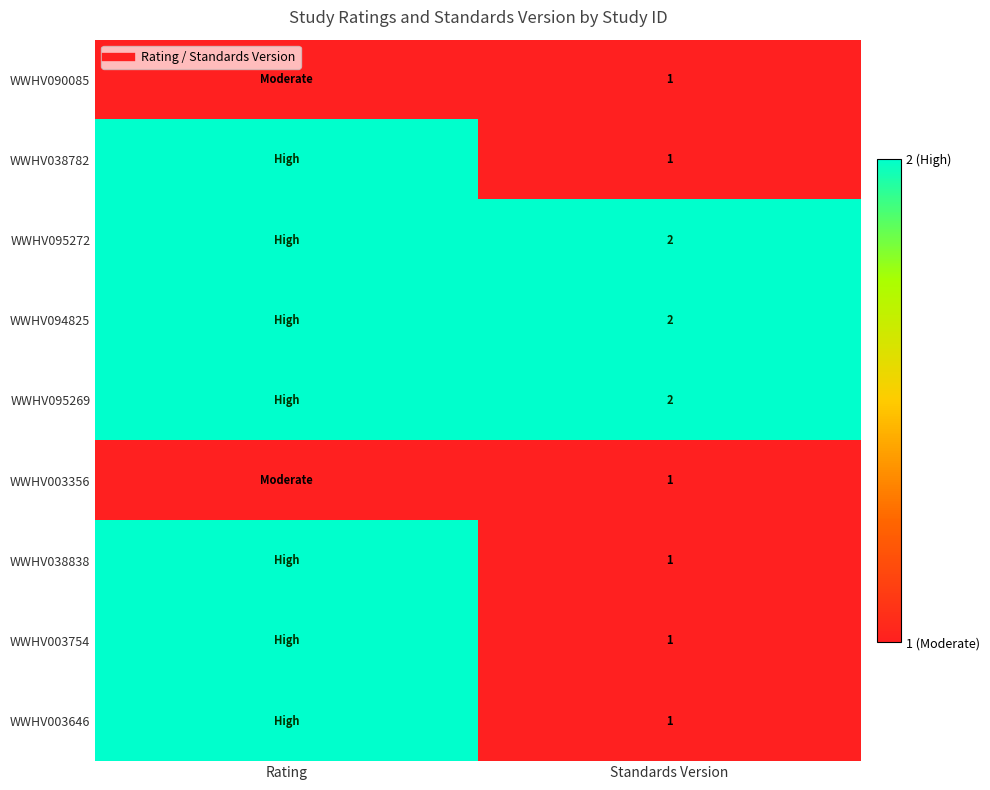

At how many categories does at least one series exceed 1?

2